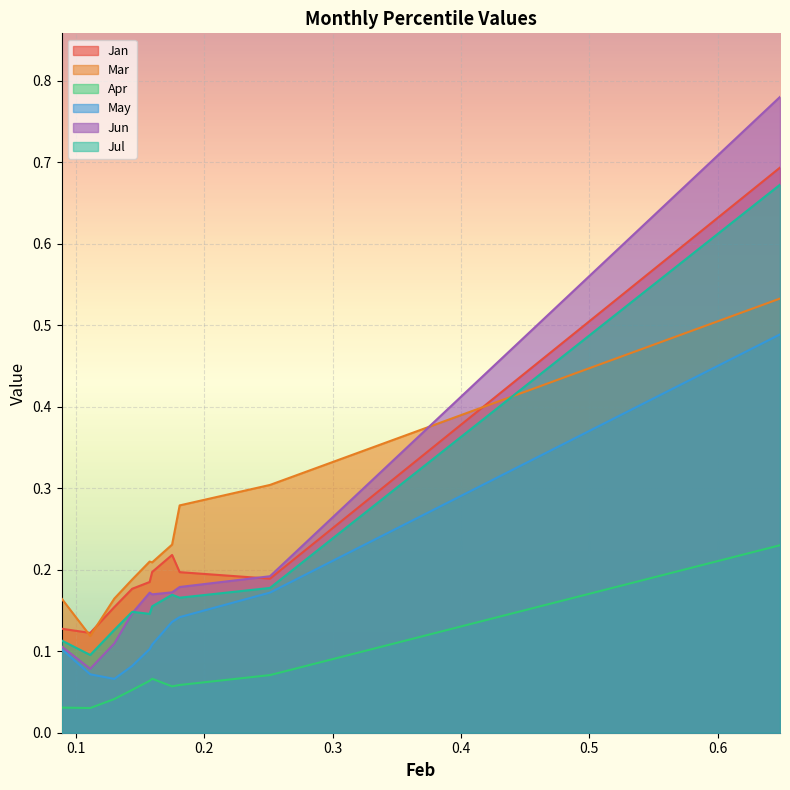

Which series has the largest range (max minus min)?

Jun